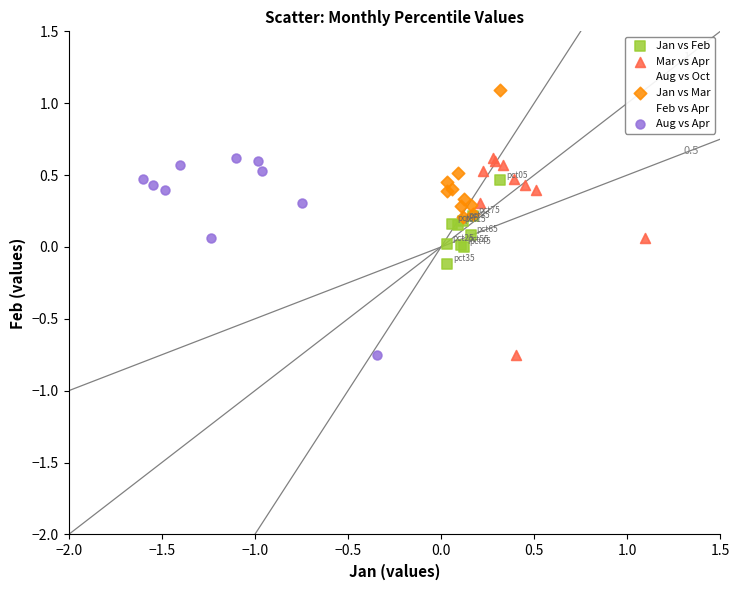

Which series reaches the maximum Y coordinate?

Jan vs Mar